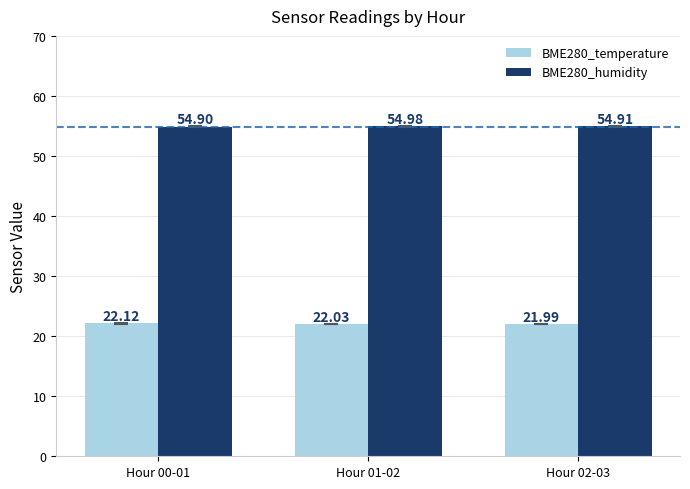

What is the sum of all BME280_temperature values?

66.1